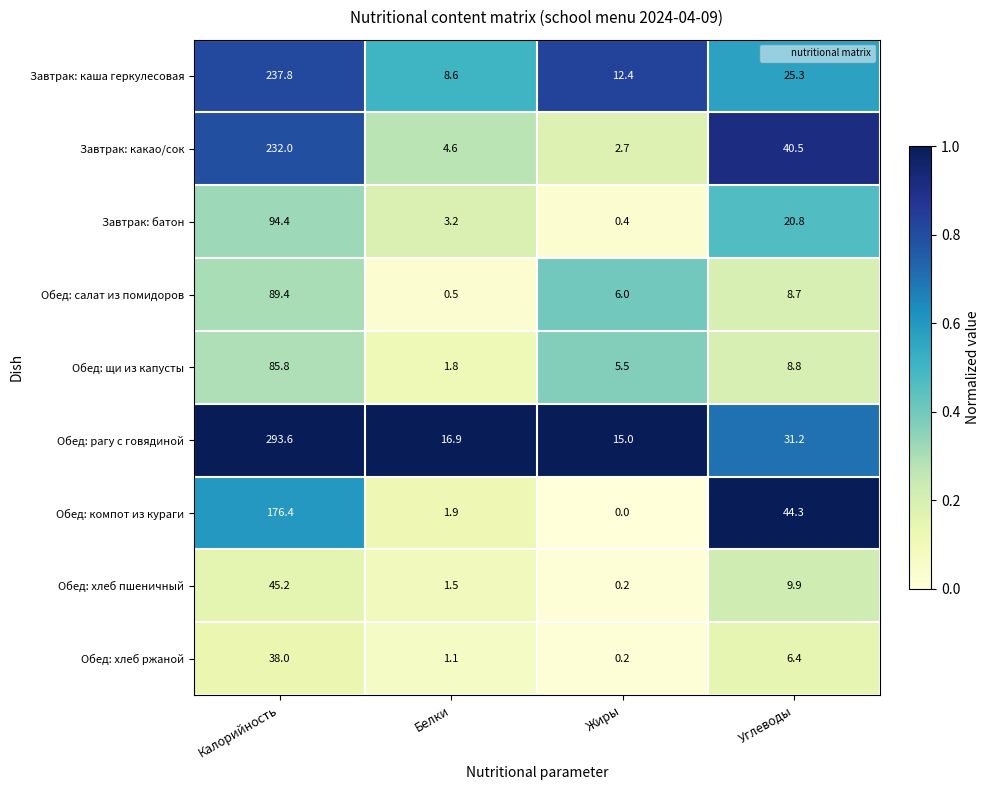

At Углеводы, list the series in order from largest to smallest.

Обед: компот из кураги, Завтрак: какао/сок, Обед: рагу с говядиной, Завтрак: каша геркулесовая, Завтрак: батон, Обед: хлеб пшеничный, Обед: щи из капусты, Обед: салат из помидоров, Обед: хлеб ржаной